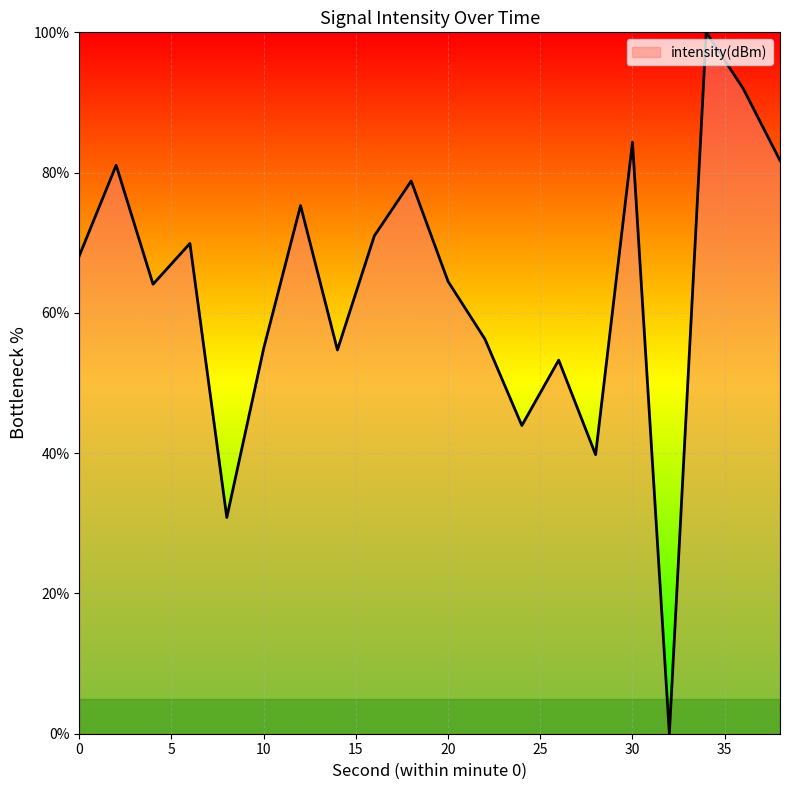

How many values are above zero?

19